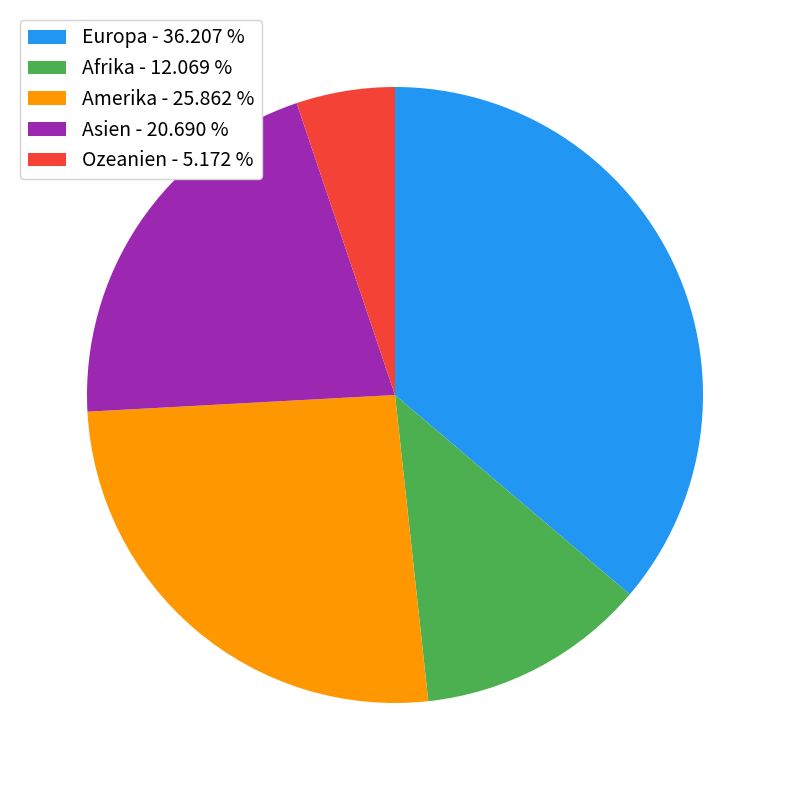

Do Asien and Afrika together represent more than half of the pie?

No